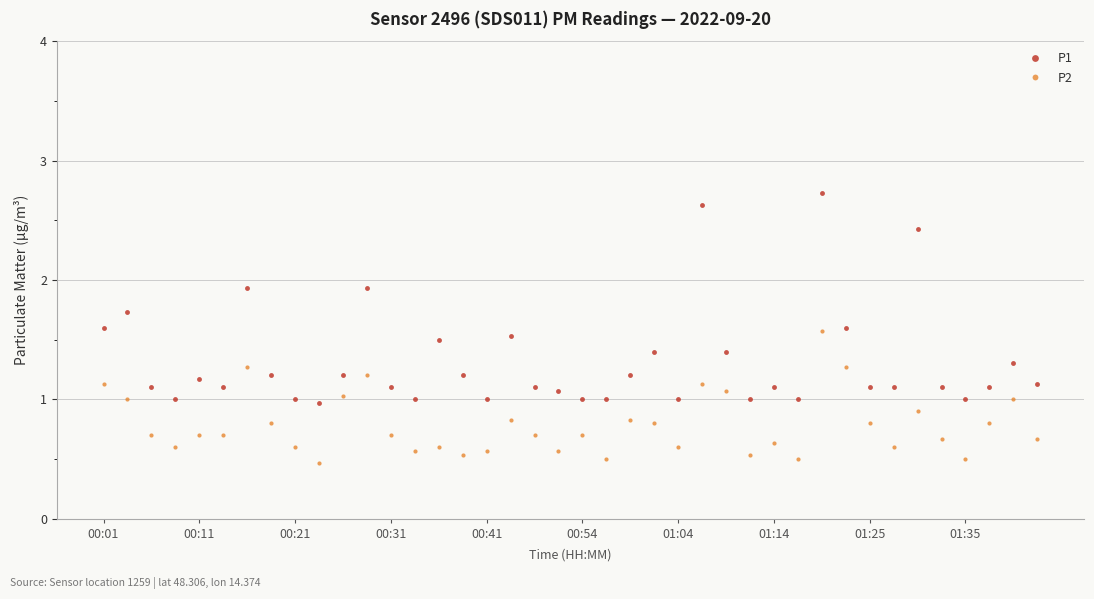

What is the value of the P1 point at the 35th from the left?

2.4